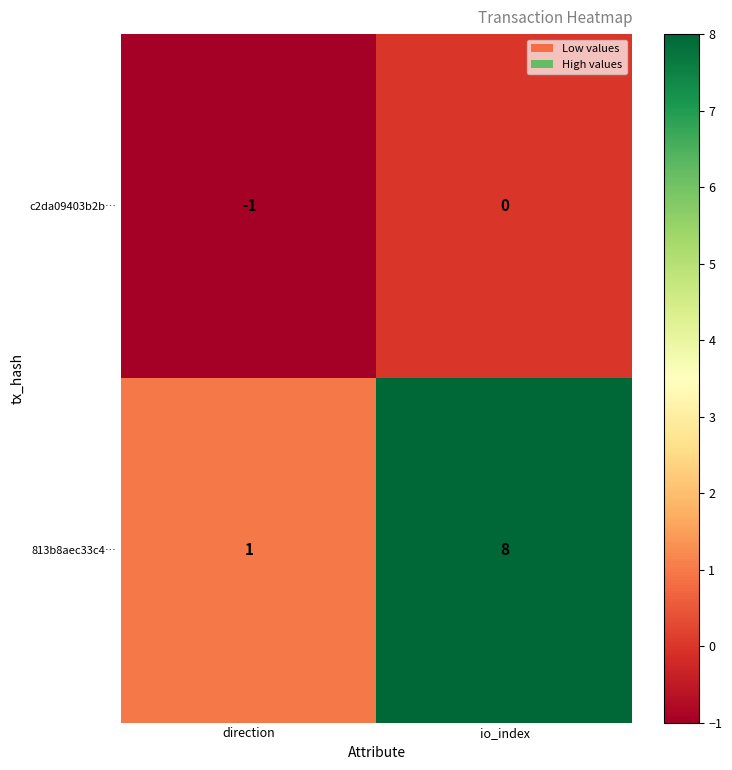

Reading left to right, what are all the values shown in this chart?

c2da09403b2b…: -1	0
813b8aec33c4…: 1	8